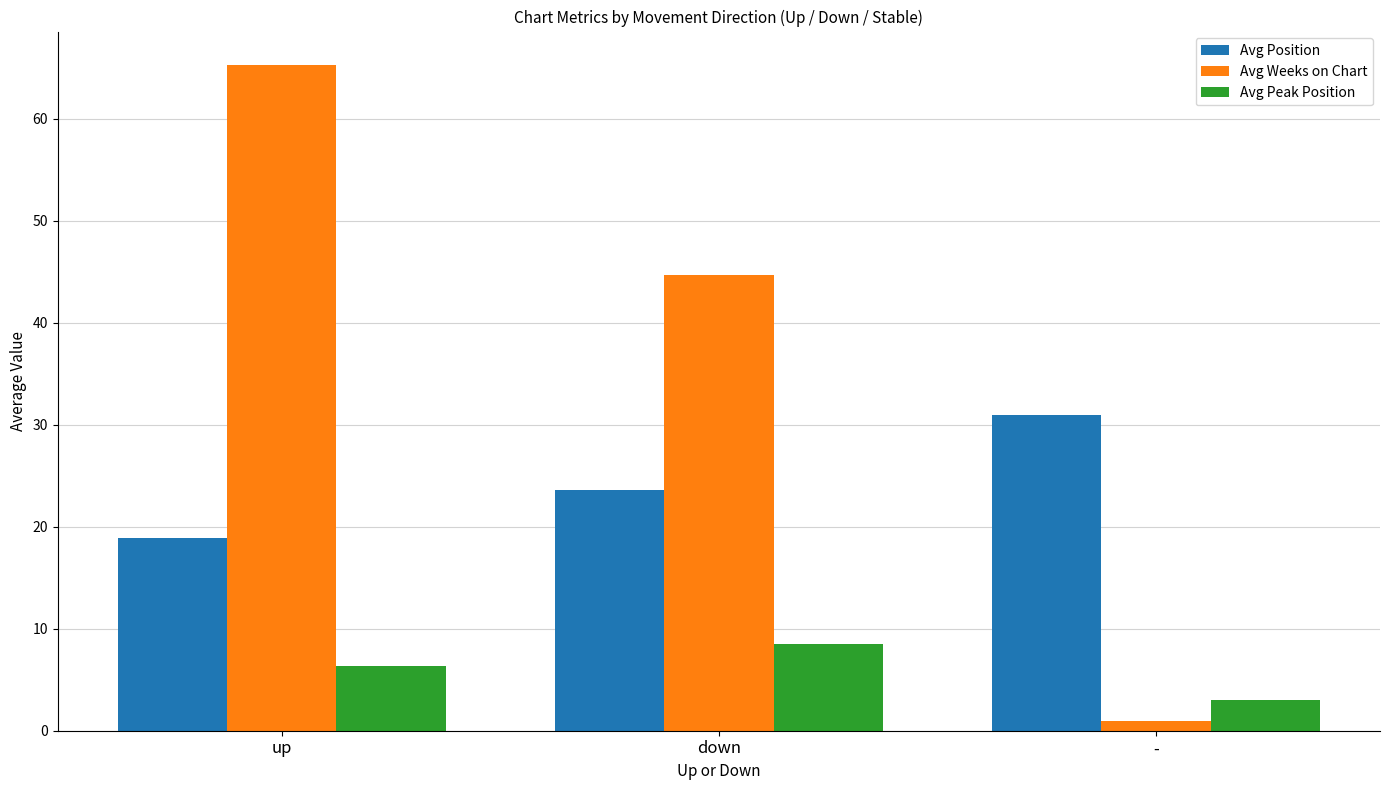

What is the minimum value for Avg Position?

18.9